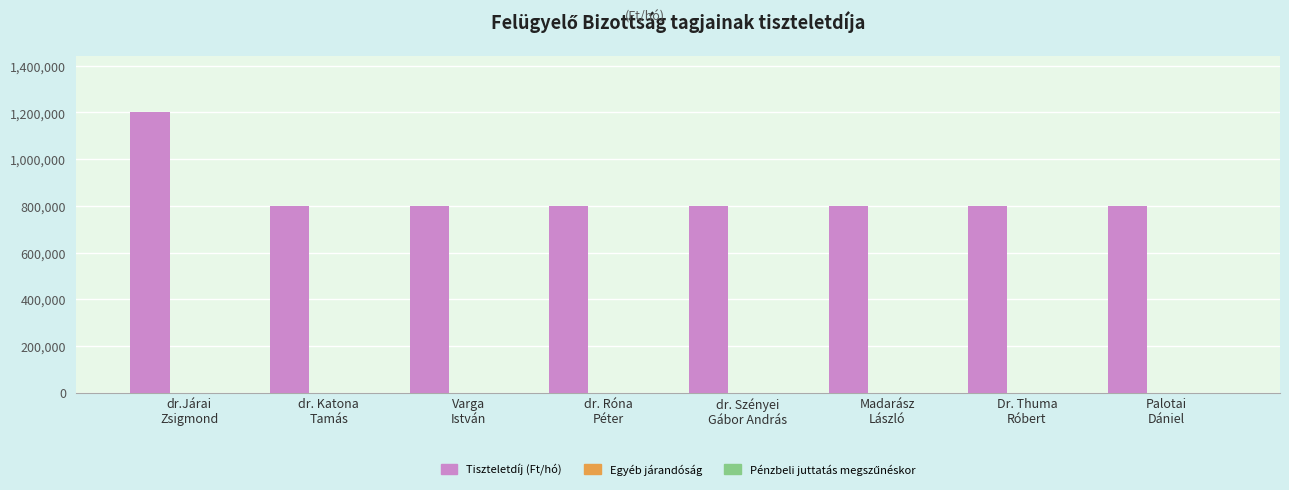

What is the value of the 4th bar from the left?

800000